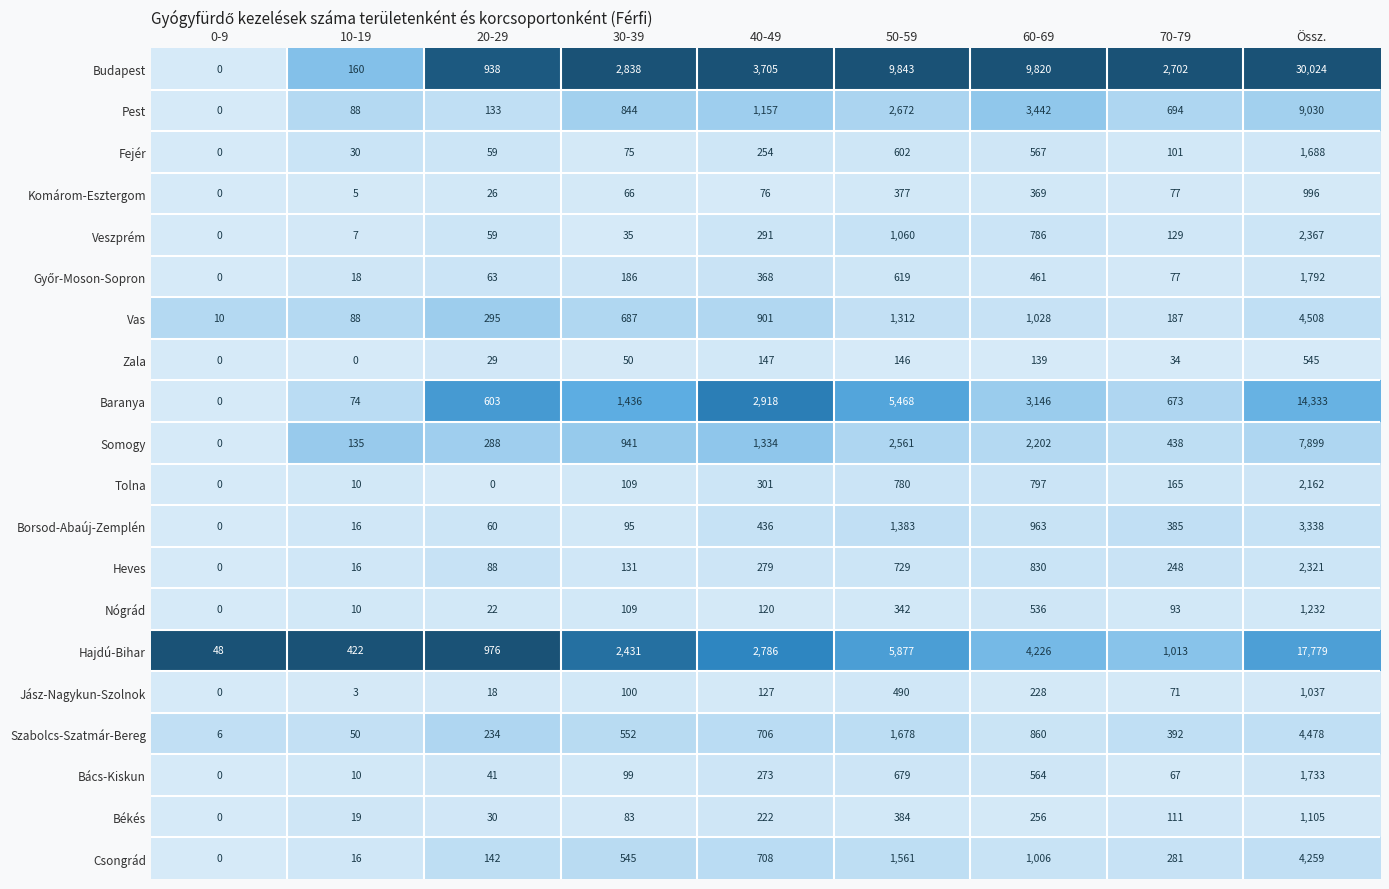

At how many categories does at least one series exceed 0?

9